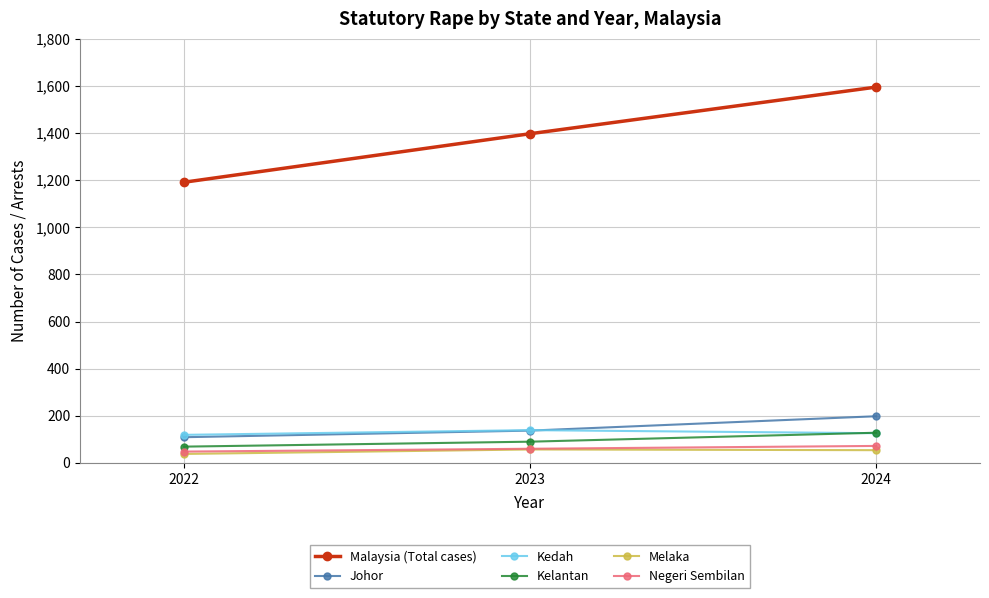

What is the approximate value of Negeri Sembilan at 2024, to the nearest 5?

70